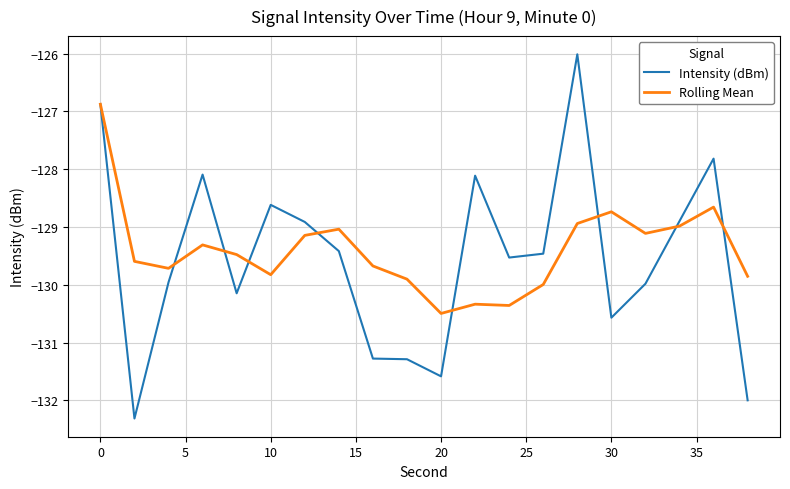

What is the difference between the maximum and minimum values in the Intensity (dBm) series?

6.3